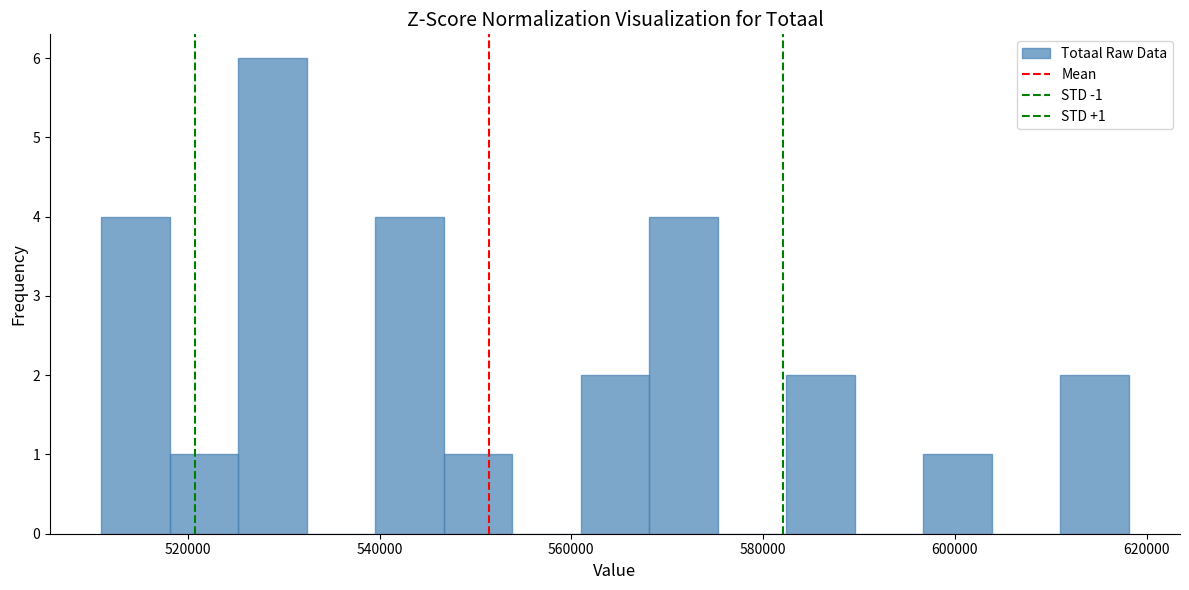

Around what value on the x-axis is the tallest bar? Give the approximate position of its centre, as read against the axis.

528000